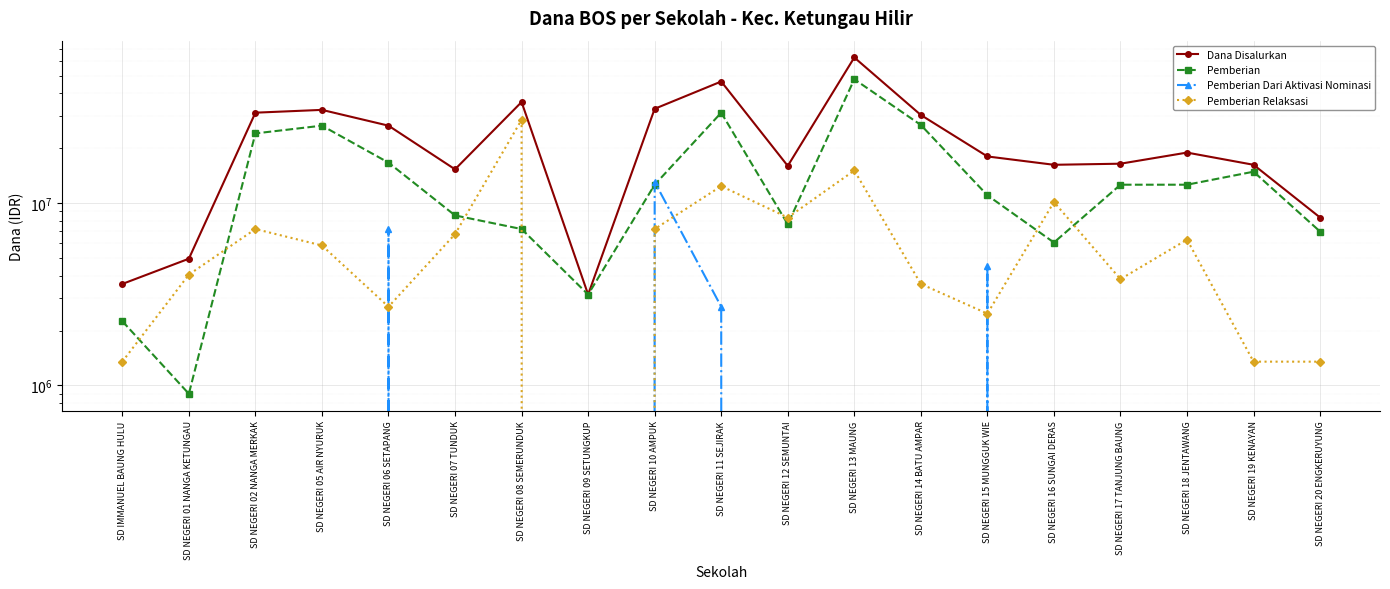

Which series has the largest total across all categories?

Dana Disalurkan